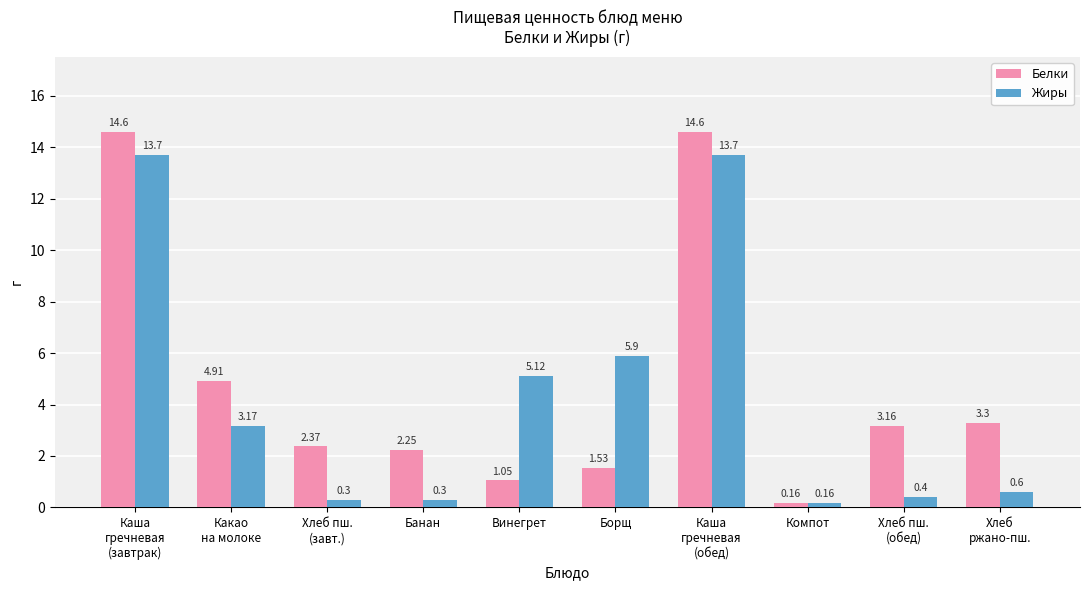

What is the difference between the highest and lowest values at Хлеб пш.
(обед)?

2.8